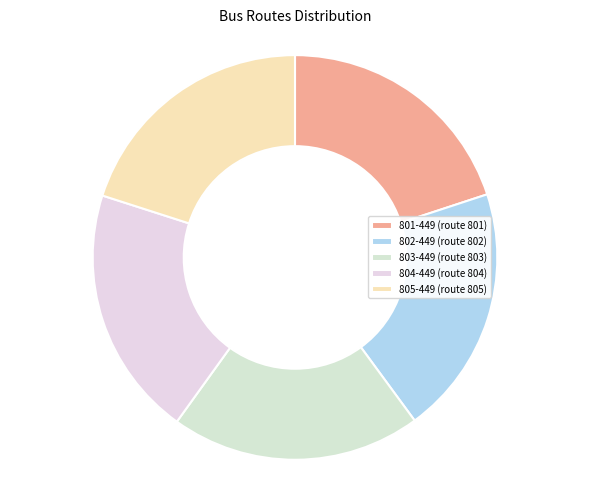

What percentage is NOT represented by 801-449?

80.0%